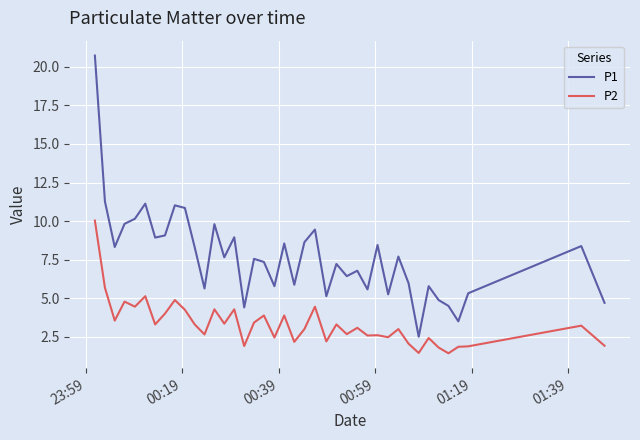

Which series has the largest total across all categories?

P1